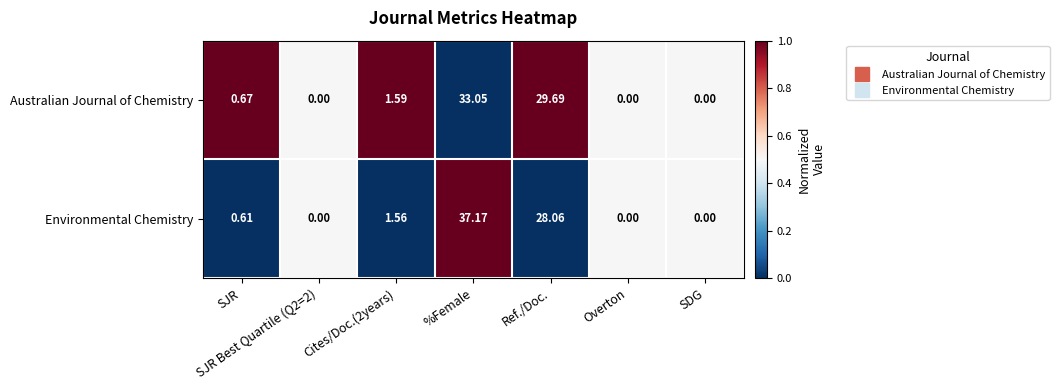

Which series changed the most between SJR and SJR Best Quartile (Q2=2)?

Australian Journal of Chemistry